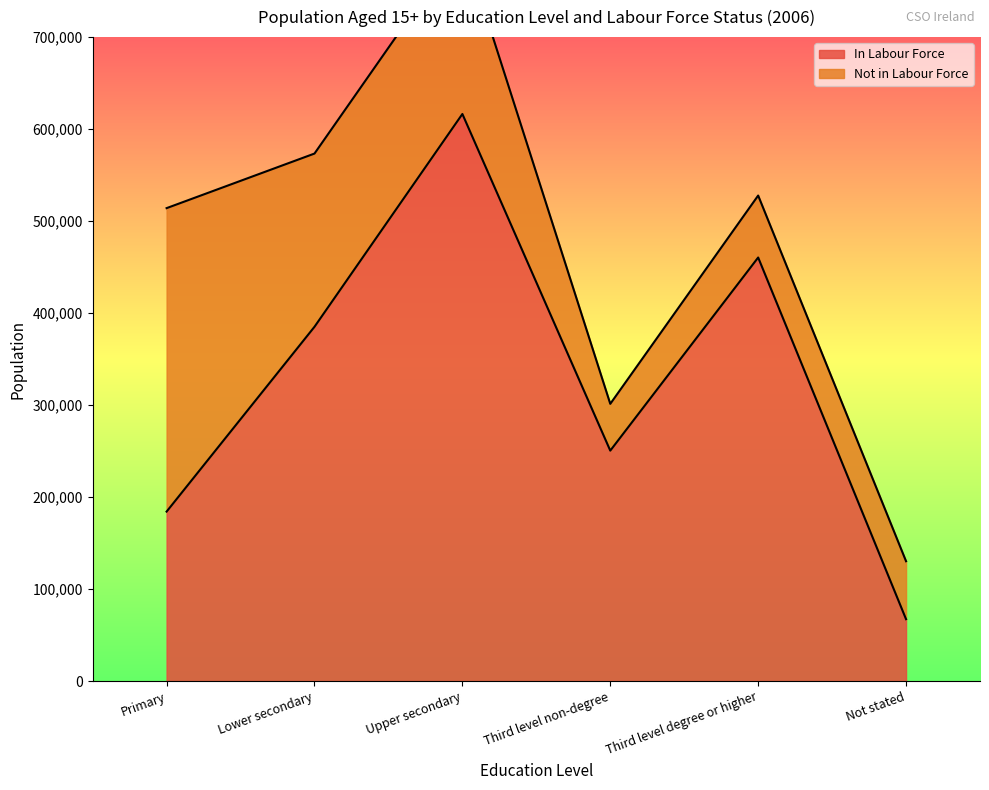

How many data points are above 385103?

2